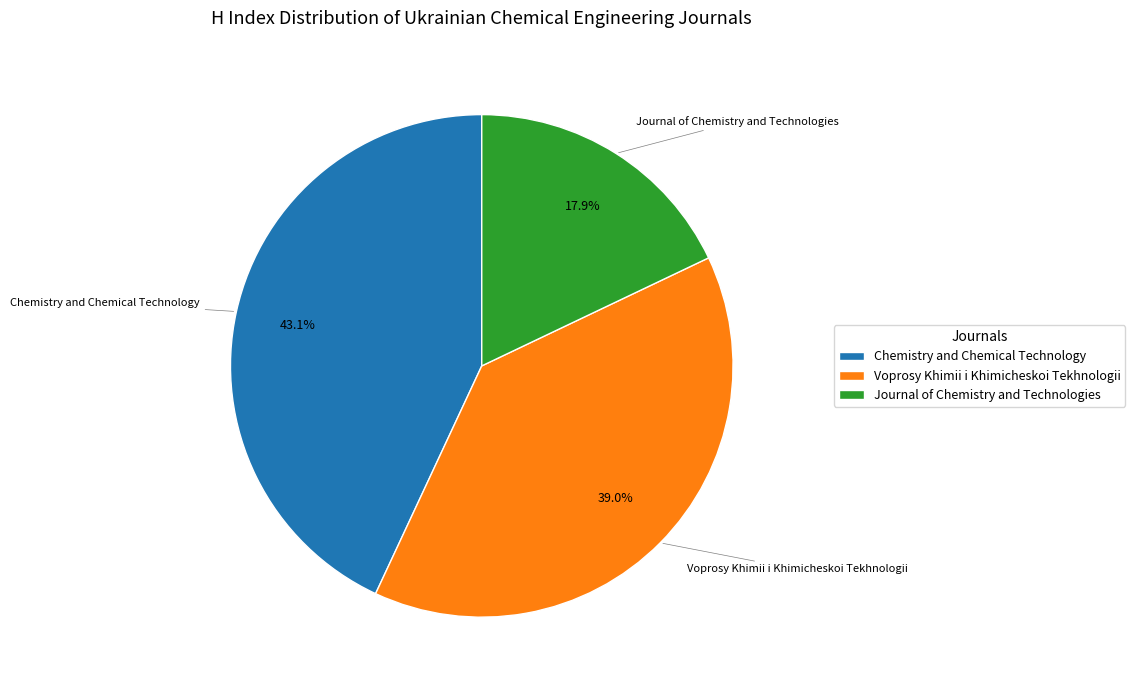

How many segments does this pie chart have?

3